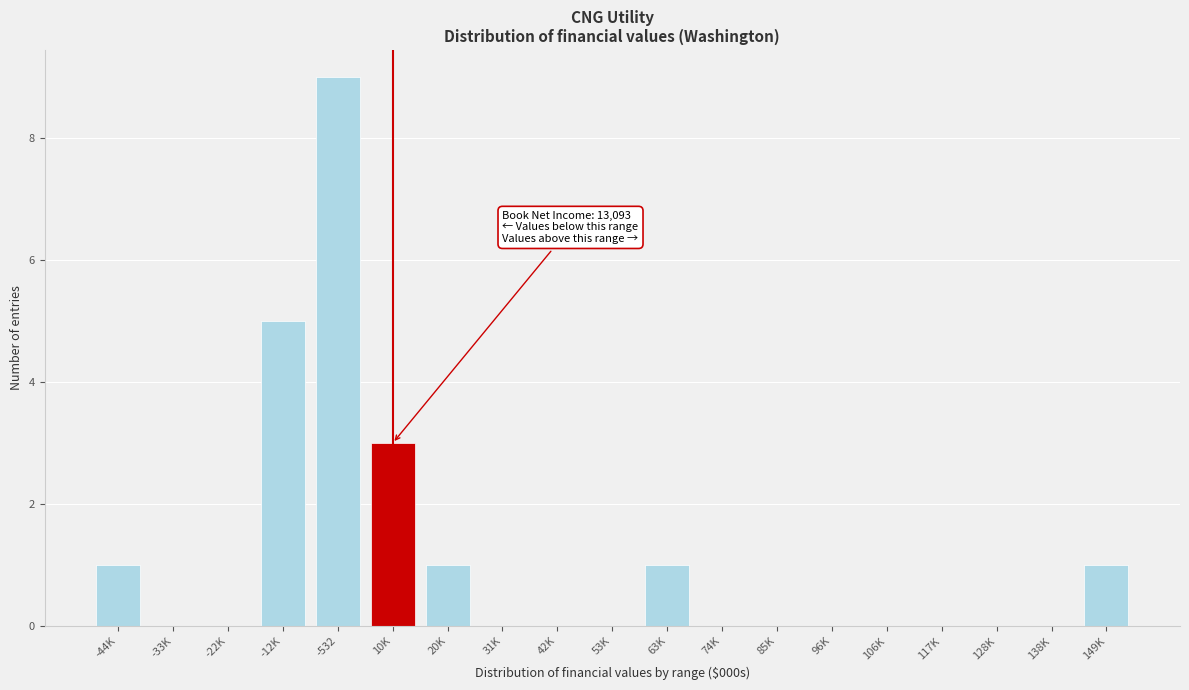

Reading left to right, extract all data points from this chart.

-44K=1	-33K=0	-22K=0	-12K=5	-532=9	10K=3	20K=1	31K=0	42K=0	53K=0	63K=1	74K=0	85K=0	96K=0	106K=0	117K=0	128K=0	138K=0	149K=1